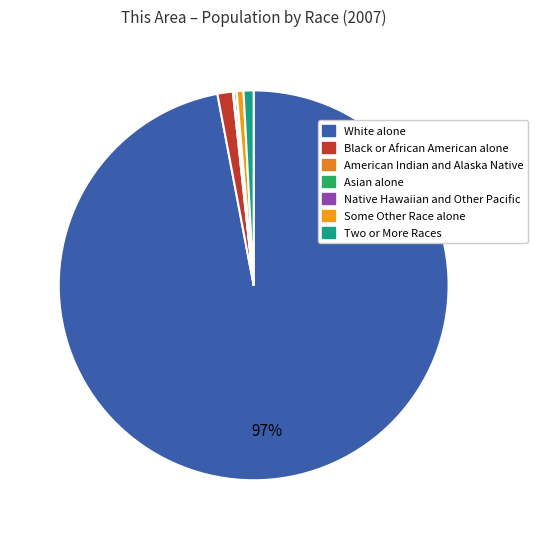

What is the largest slice in the pie chart?

White alone